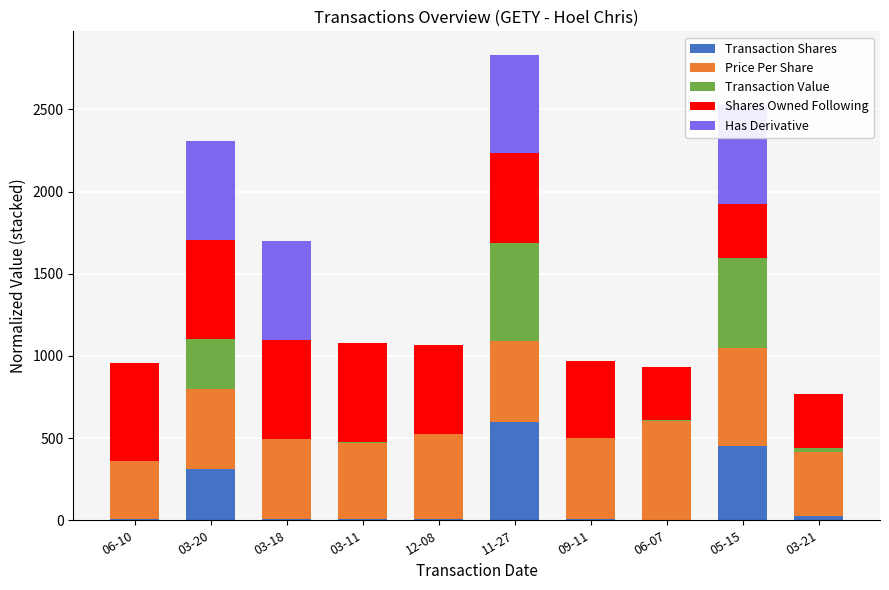

How many values in the Transaction Shares series are below 6?

5